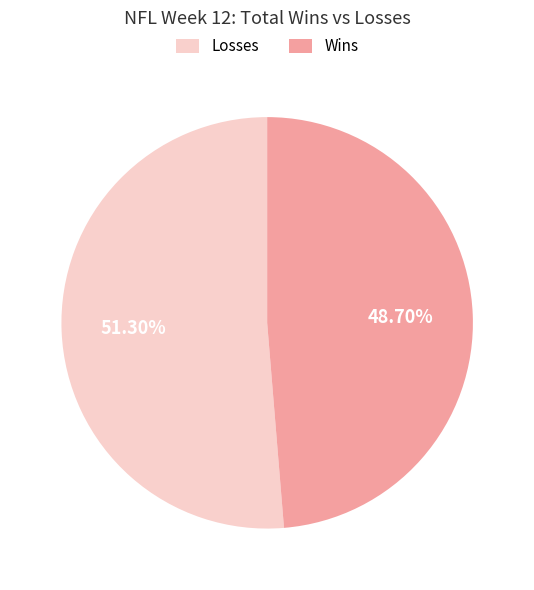

How many segments does this pie chart have?

2